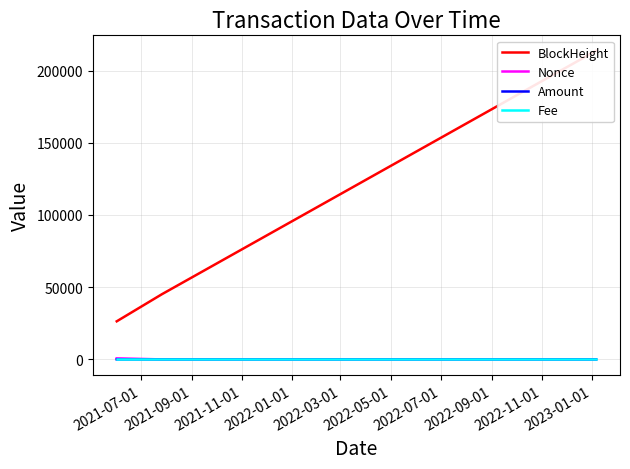

True or false: BlockHeight has a value of 335482.3 at 2021-11-01.

False